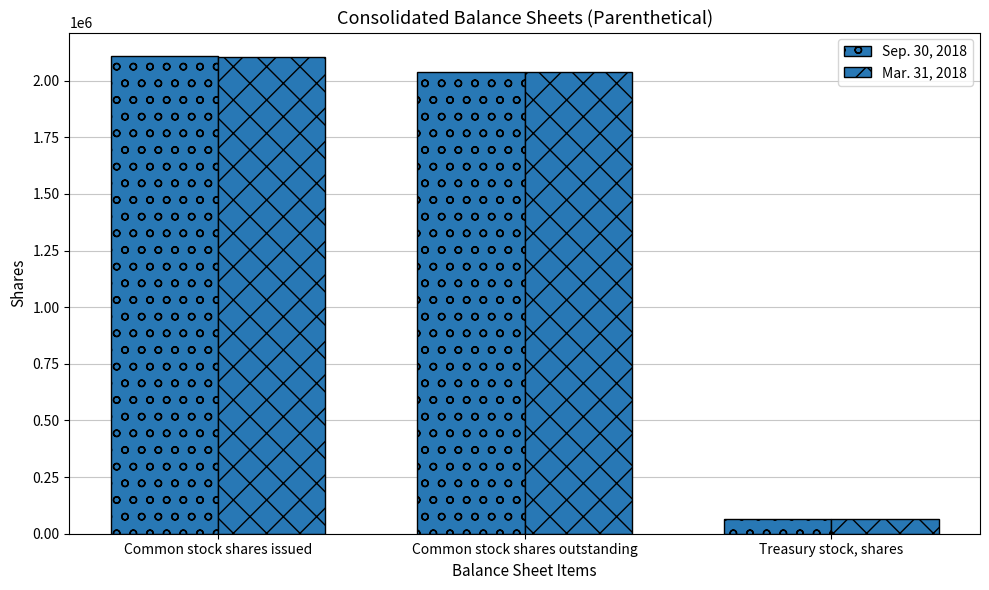

Does the chart contain stacked bars?

No